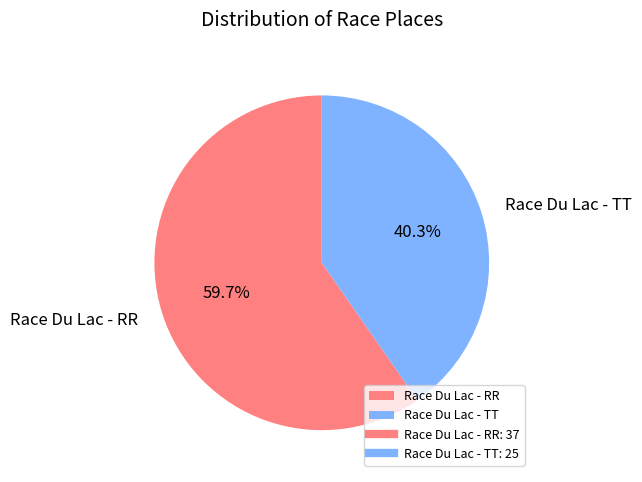

How many segments does this pie chart have?

2